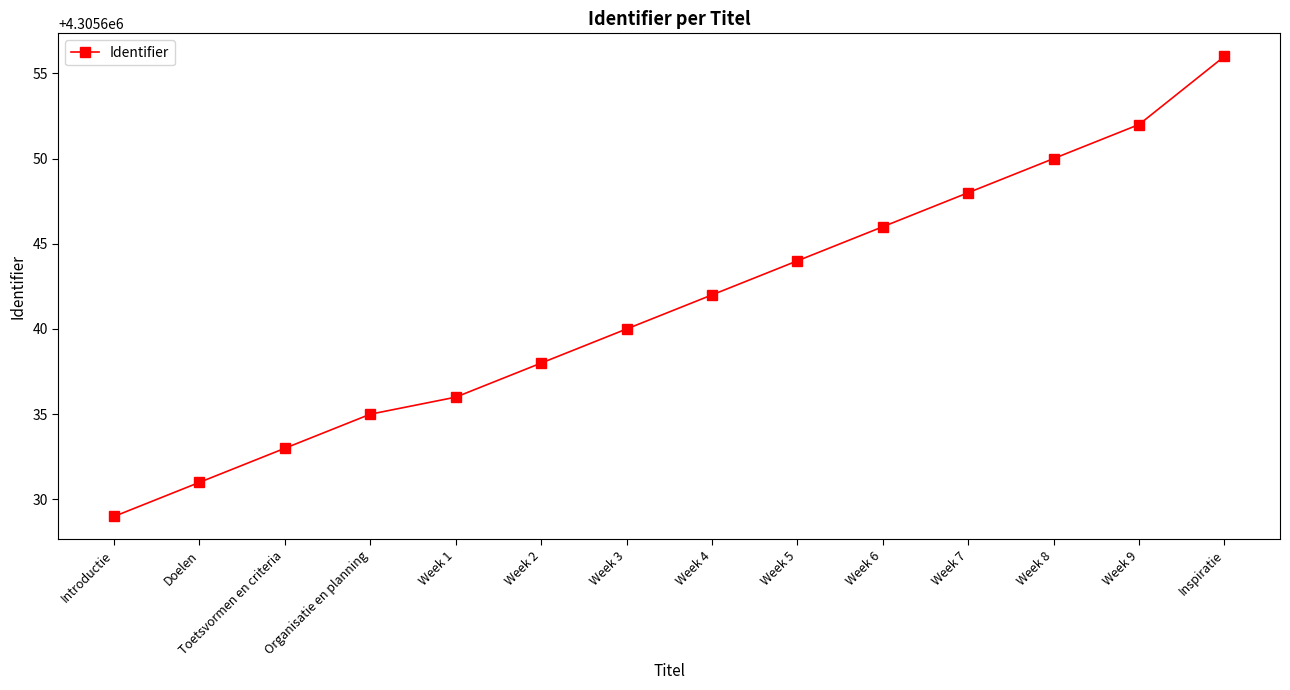

What is the value of the 2nd point from the left?

4305631